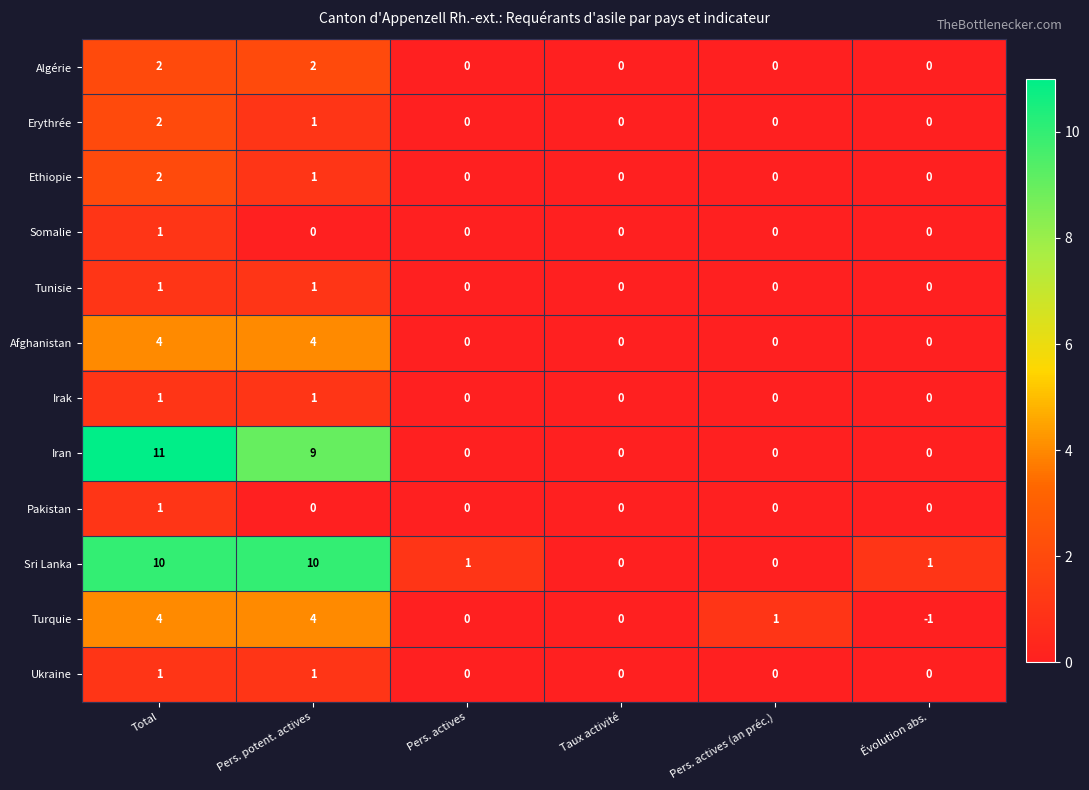

The Tunisie series shows 1 at Pers. potent. actives. True or false?

True